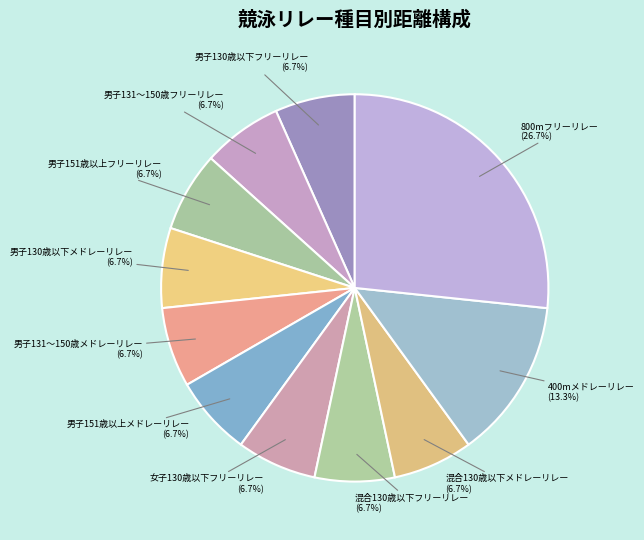

Count the number of slices in the pie.

11